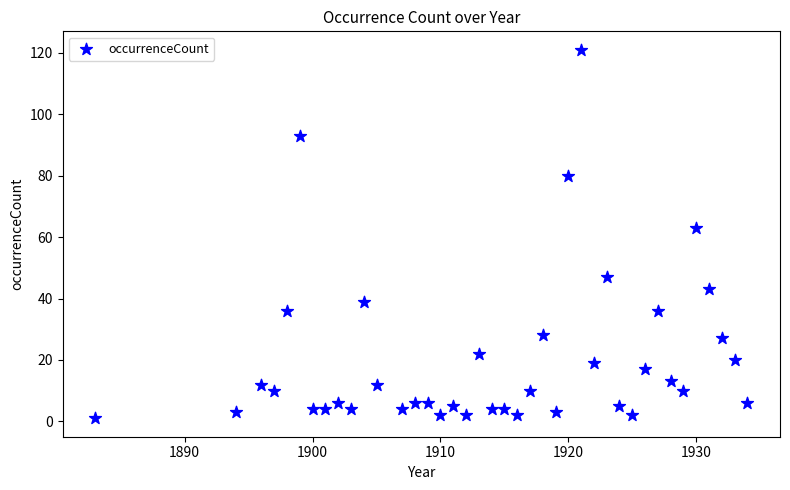

What Y value in the scatter plot is closest to 61?

63